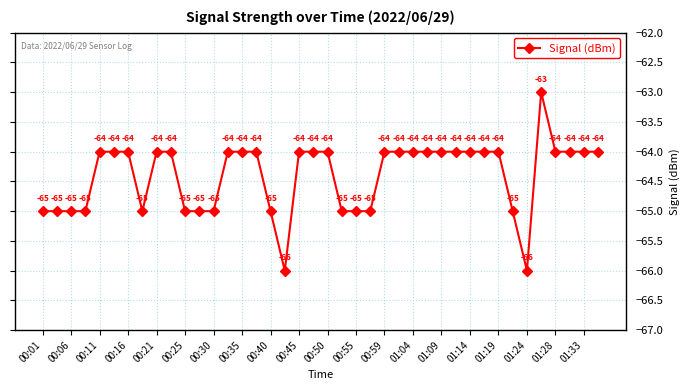

What is the greatest value displayed?

-63